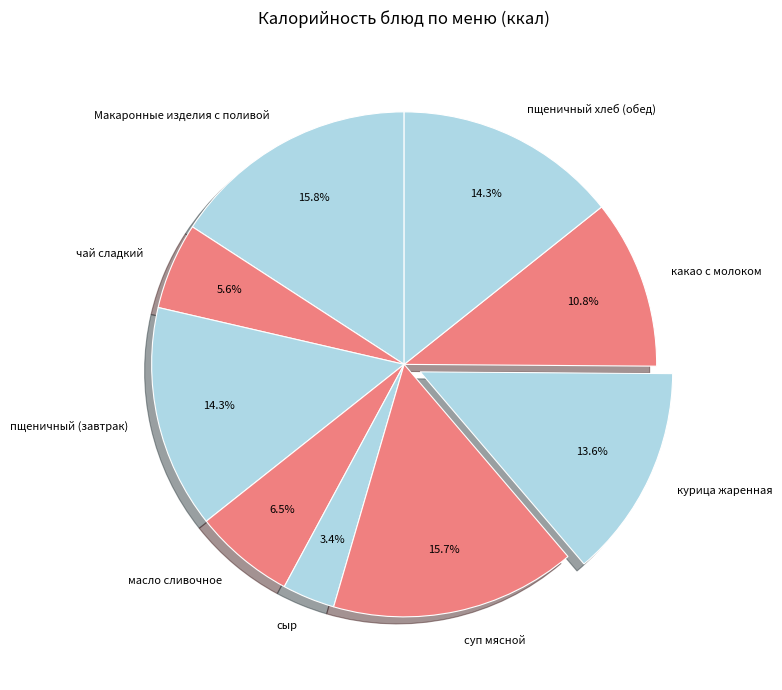

To the nearest percent, what percentage of the pie is Макаронные изделия с поливой?

16%